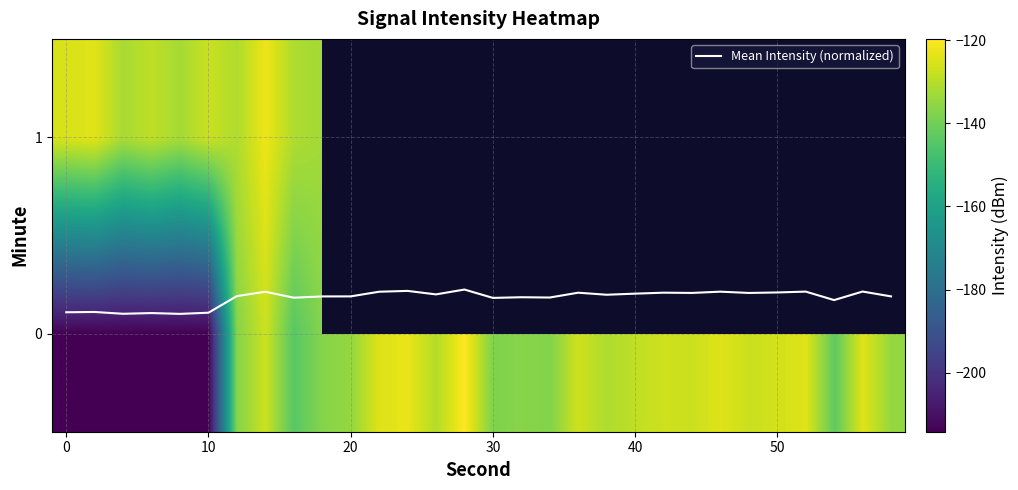

Which series has the largest total across all categories?

Mean Intensity (normalized)